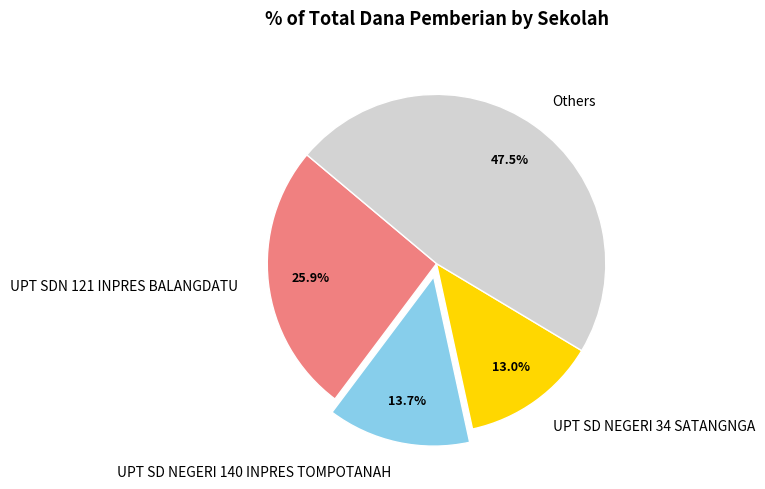

What is the largest slice in the pie chart?

Others